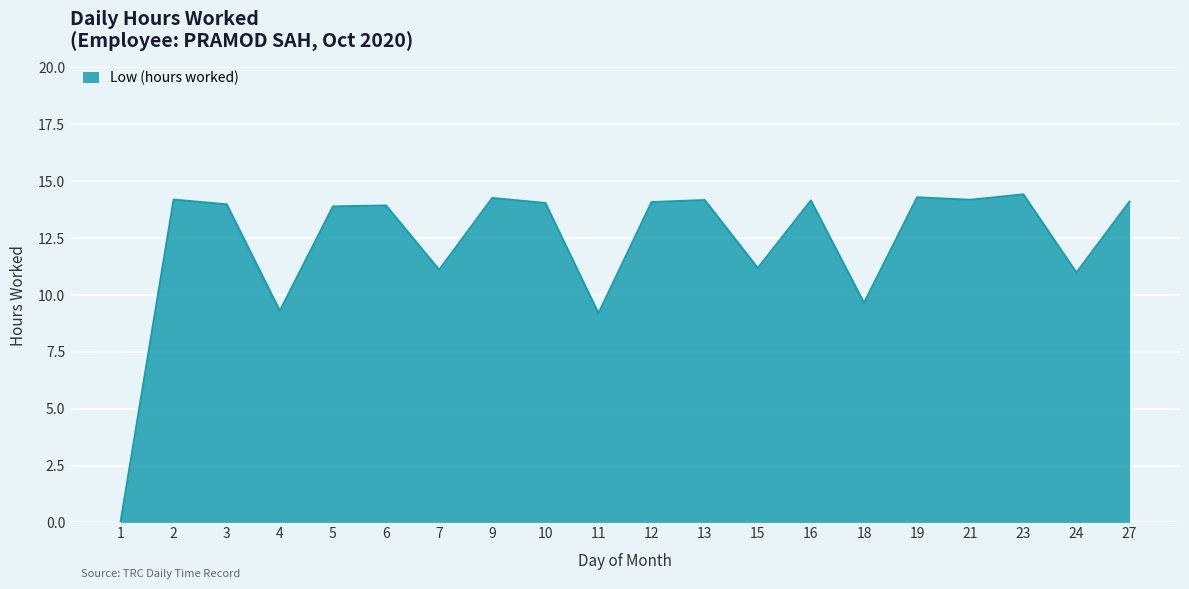

True or false: the data shows 0.0 at 1.

True